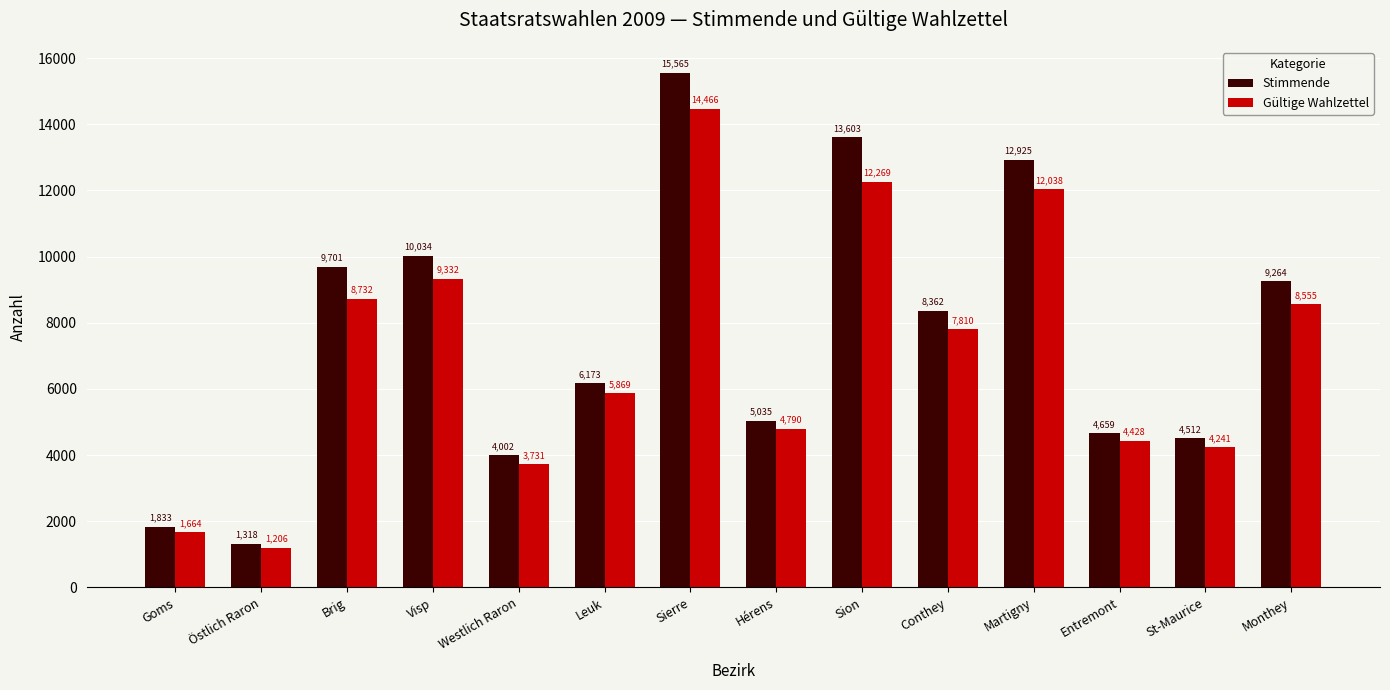

How many distinct data groups are displayed?

2